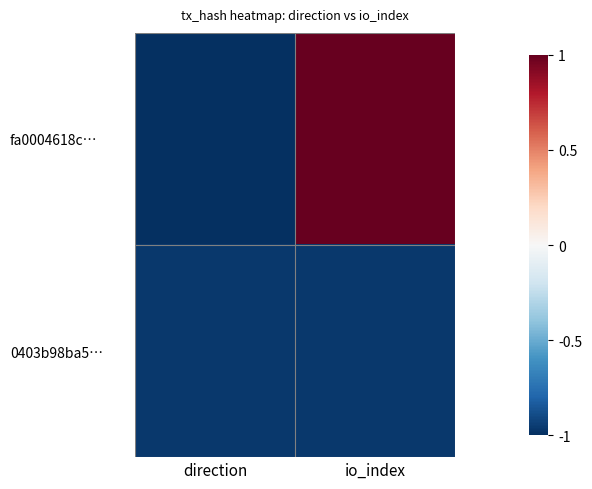

What is the greatest value displayed?

1.0